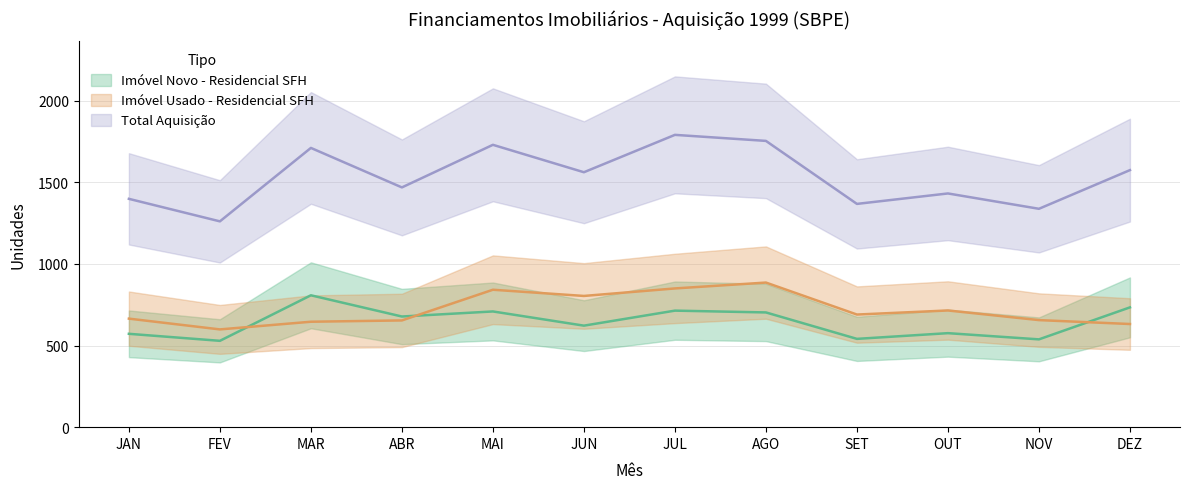

Reading left to right, extract all data points from this chart.

Imóvel Novo - Residencial SFH: 572	529	808	678	709	622	714	703	541	576	538	734
Imóvel Usado - Residencial SFH: 665	599	646	654	842	804	850	886	690	715	656	632
Total Aquisição: 1399	1261	1711	1469	1730	1562	1791	1754	1368	1432	1338	1575